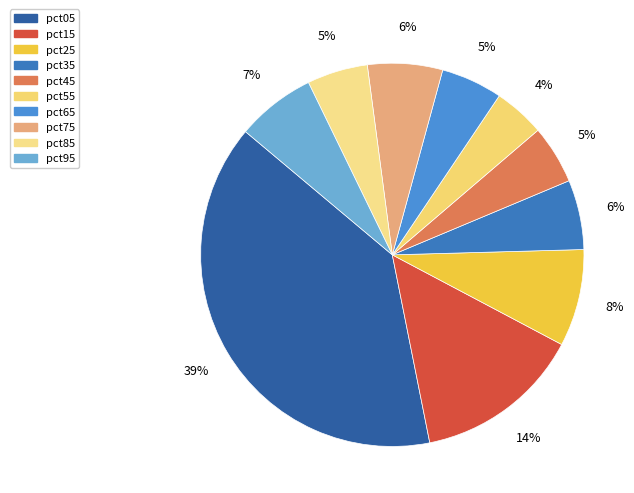

Count the number of slices in the pie.

10